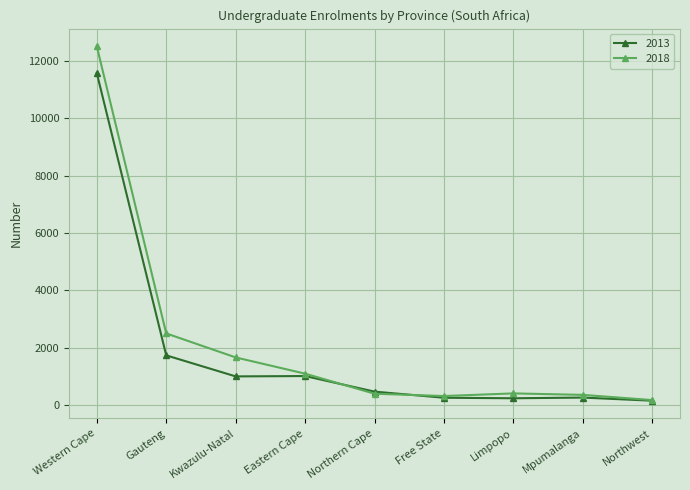

What is the minimum value for 2013?

145